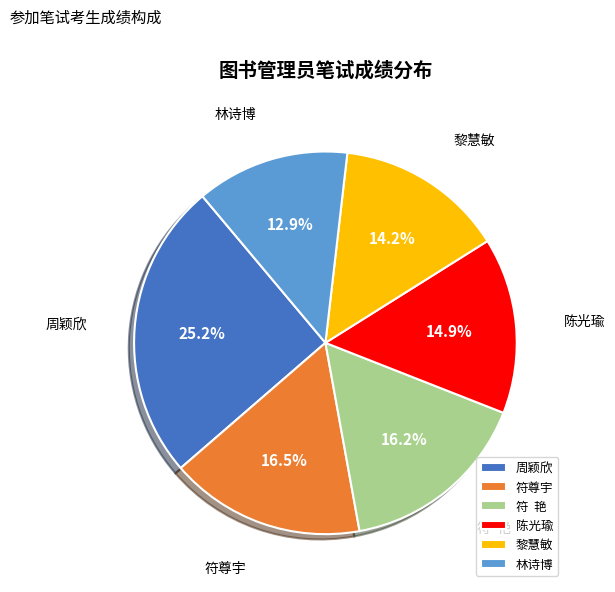

Does 陈光瑜 represent more than half of the total?

No